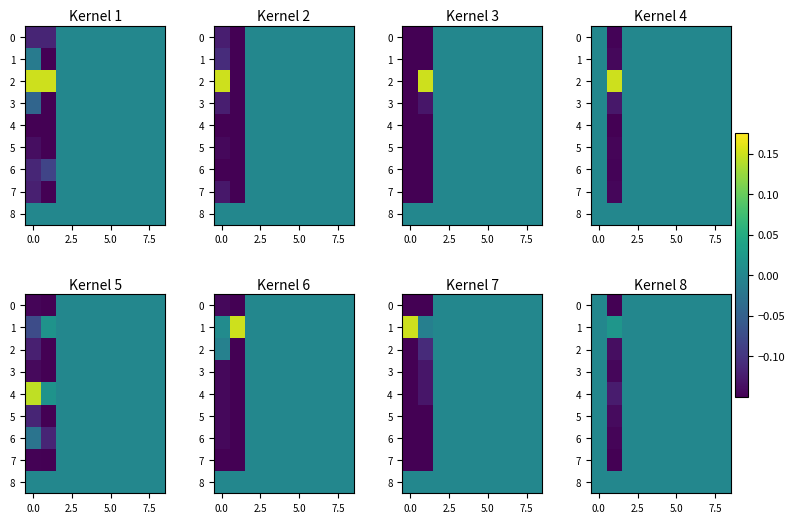

Count the number of data series in this chart.

9